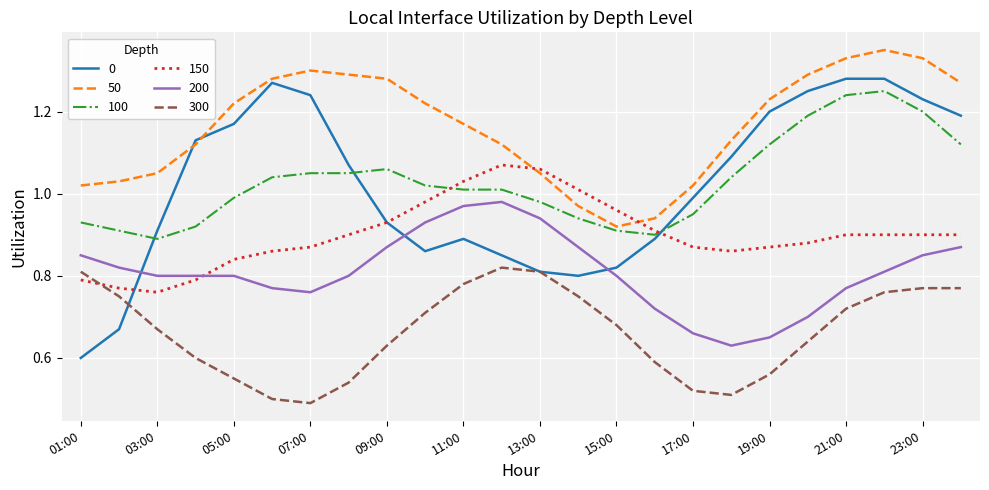

True or false: 100 and 300 intersect in this chart.

False